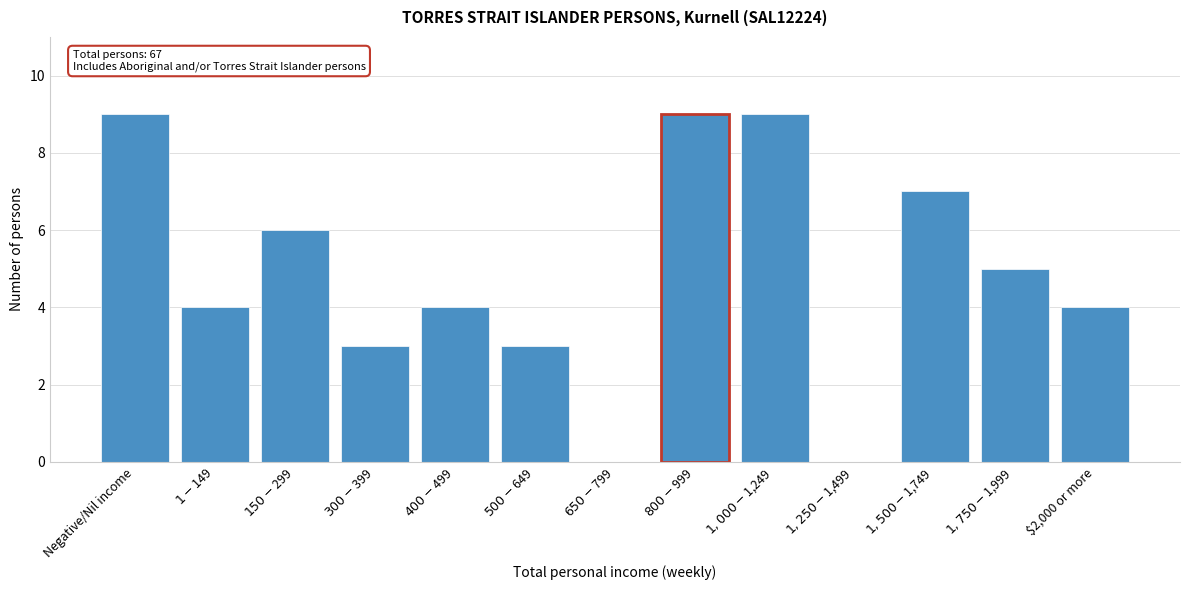

What is the sum of all values?

63